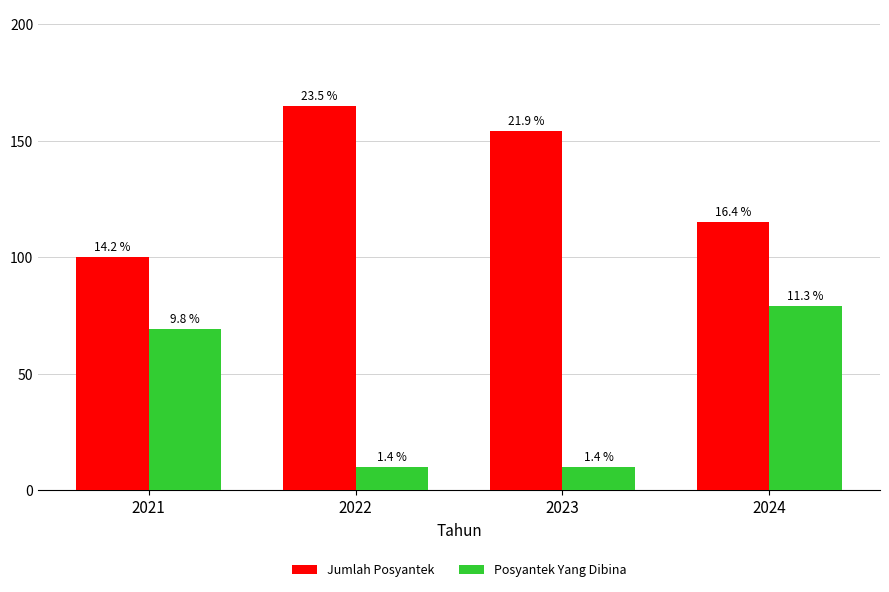

Reading right to left, what are all the values shown in this chart?

Jumlah Posyantek: 2024=115	2023=154	2022=165	2021=100
Posyantek Yang Dibina: 2024=79	2023=10	2022=10	2021=69